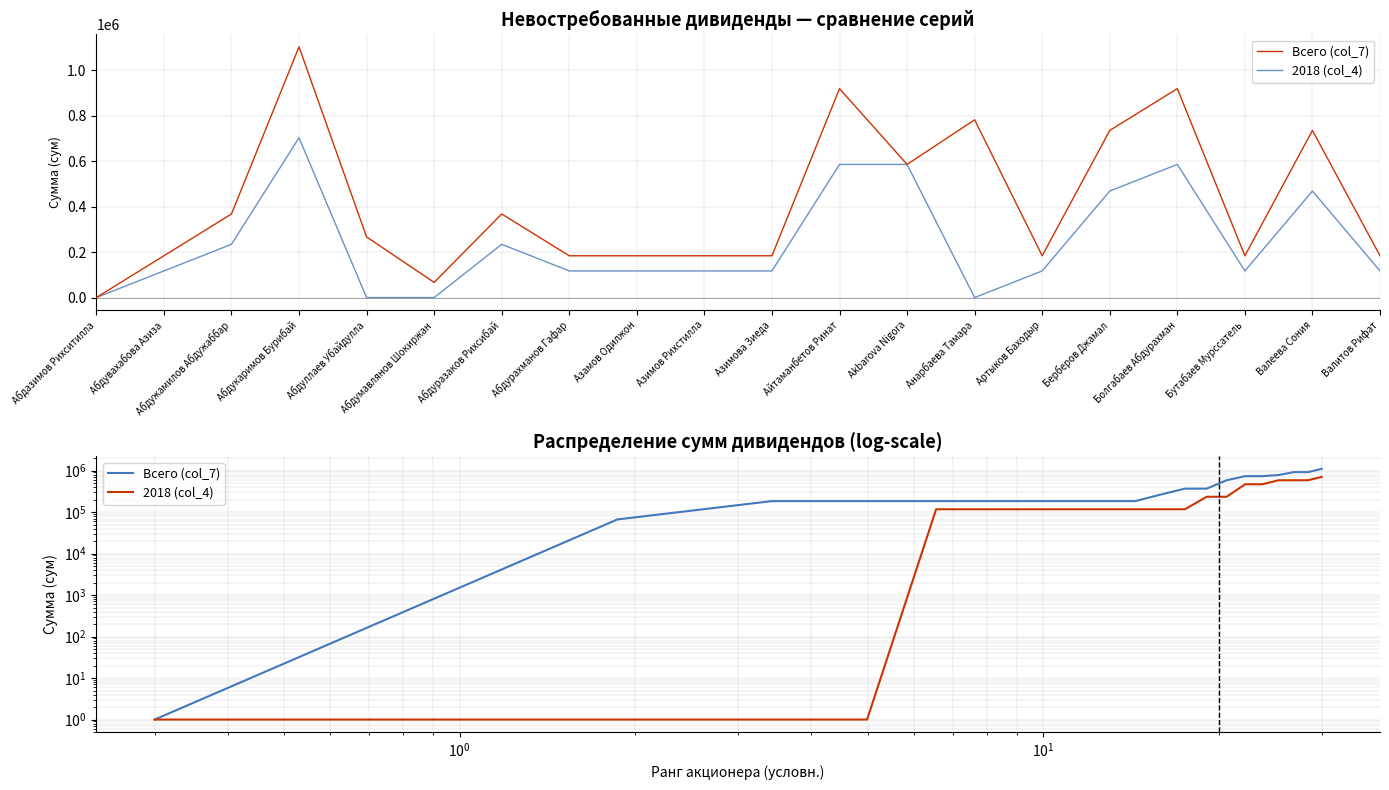

True or false: 2018 (col_4) and Всего (col_7) cross at least once.

False